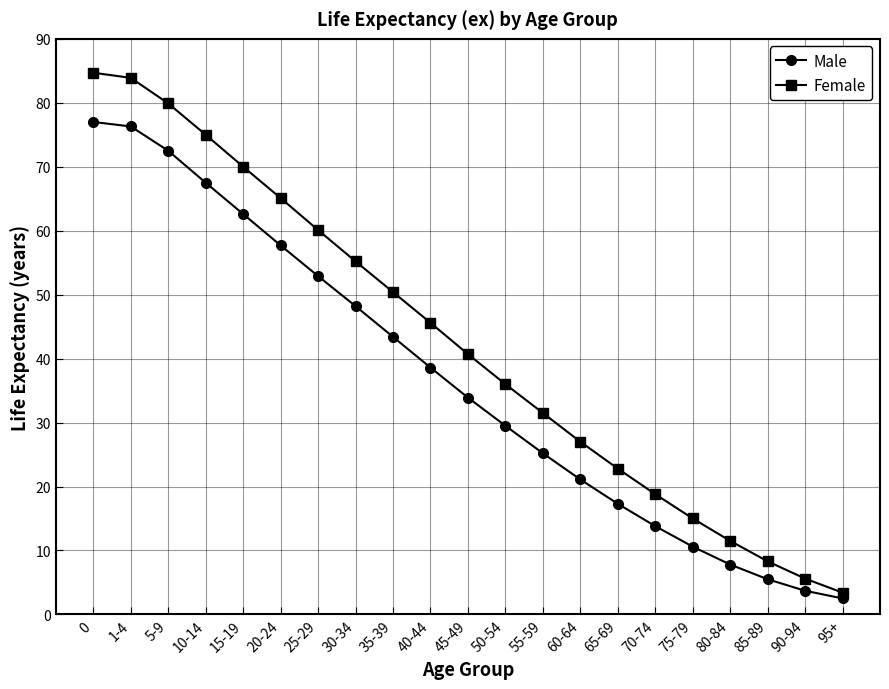

What is the average value of the Male series?

36.6